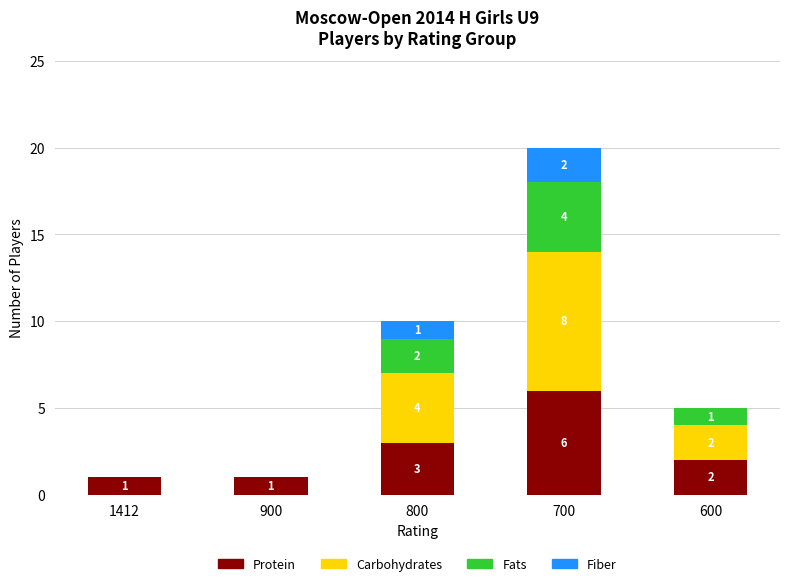

What is the total value across all series at 700?

20